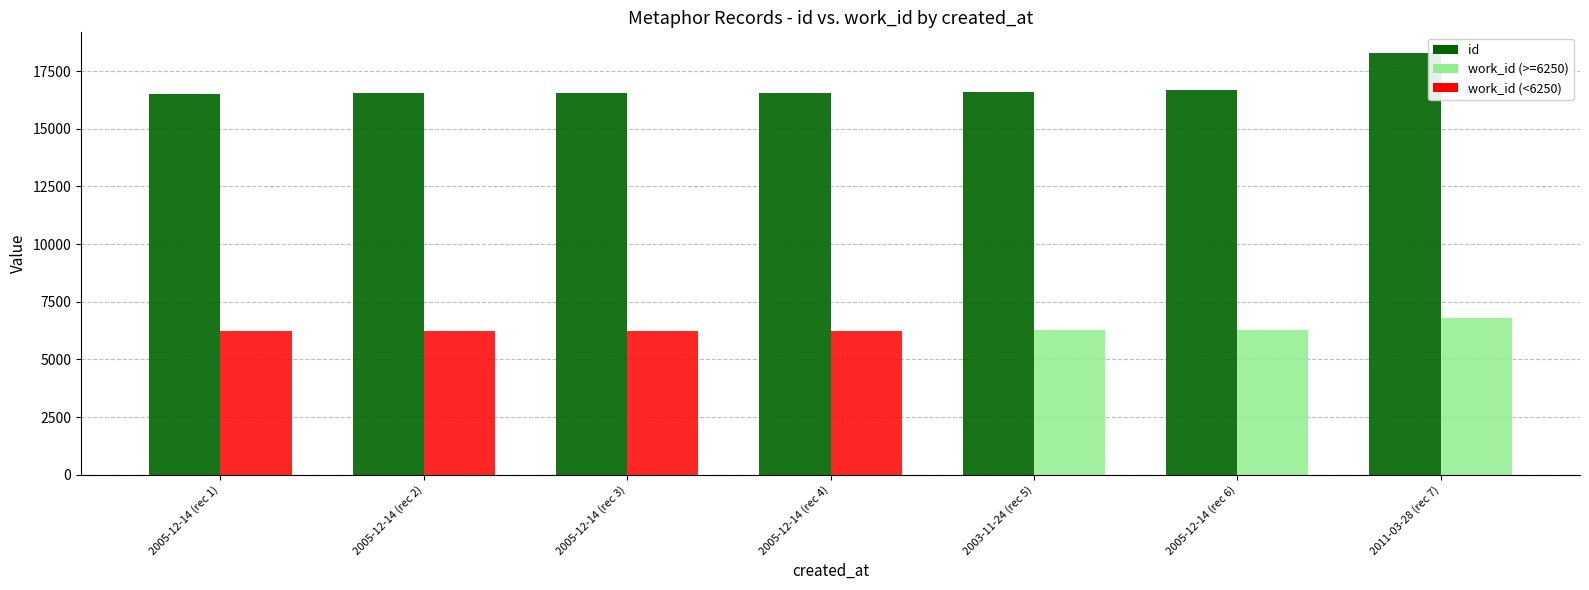

Between 2003-11-24 and 2005-12-14, which is larger?

2003-11-24